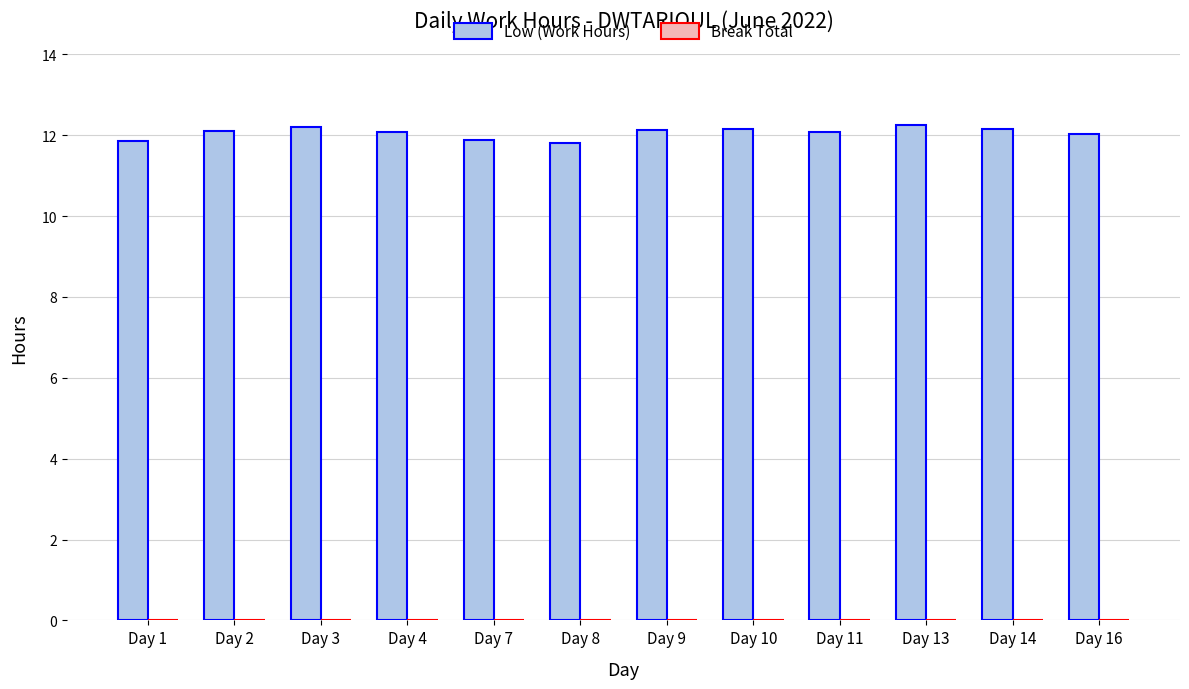

The chart shows a value of 12.1 at Day 4. True or false?

True